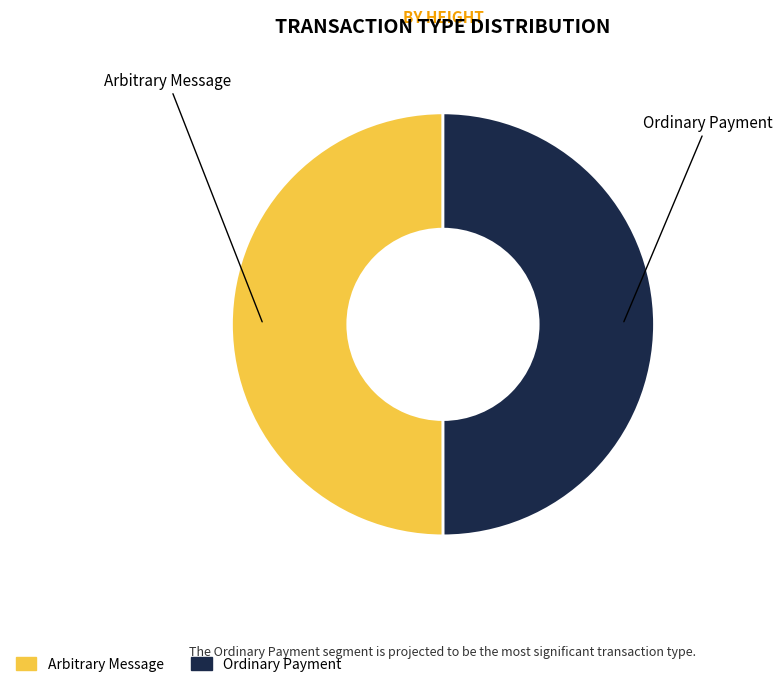

True or false: Arbitrary Message accounts for 50% of the total.

True